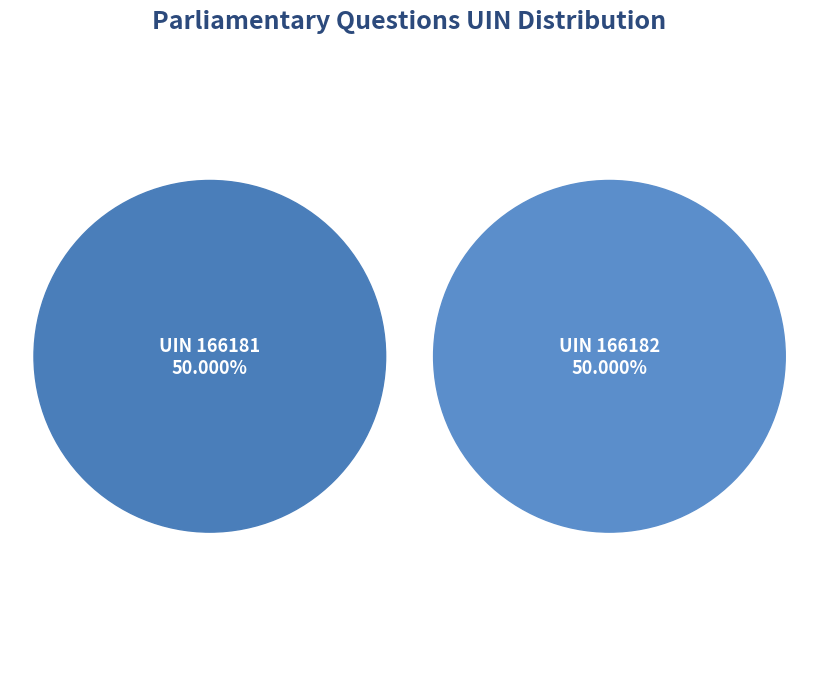

How much of the chart is everything except 166182?

50.0%